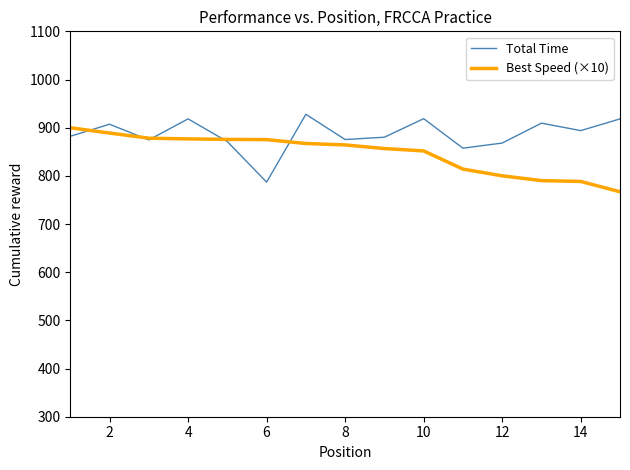

List the series in order of their overall mean, lowest first.

Best Speed (×10), Total Time